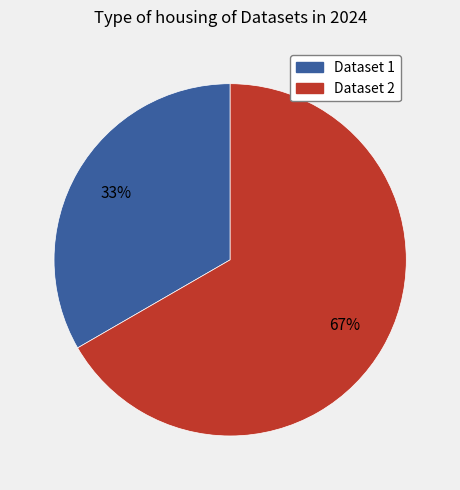

To the nearest percent, what portion does Dataset 2 represent?

67%